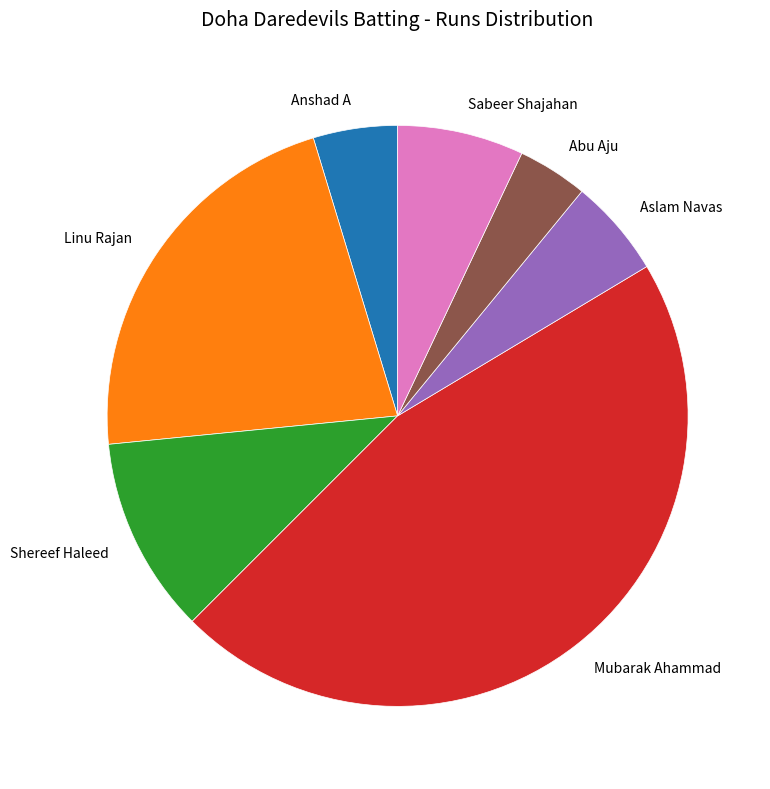

Do Shereef Haleed and Aslam Navas together represent more than half of the pie?

No